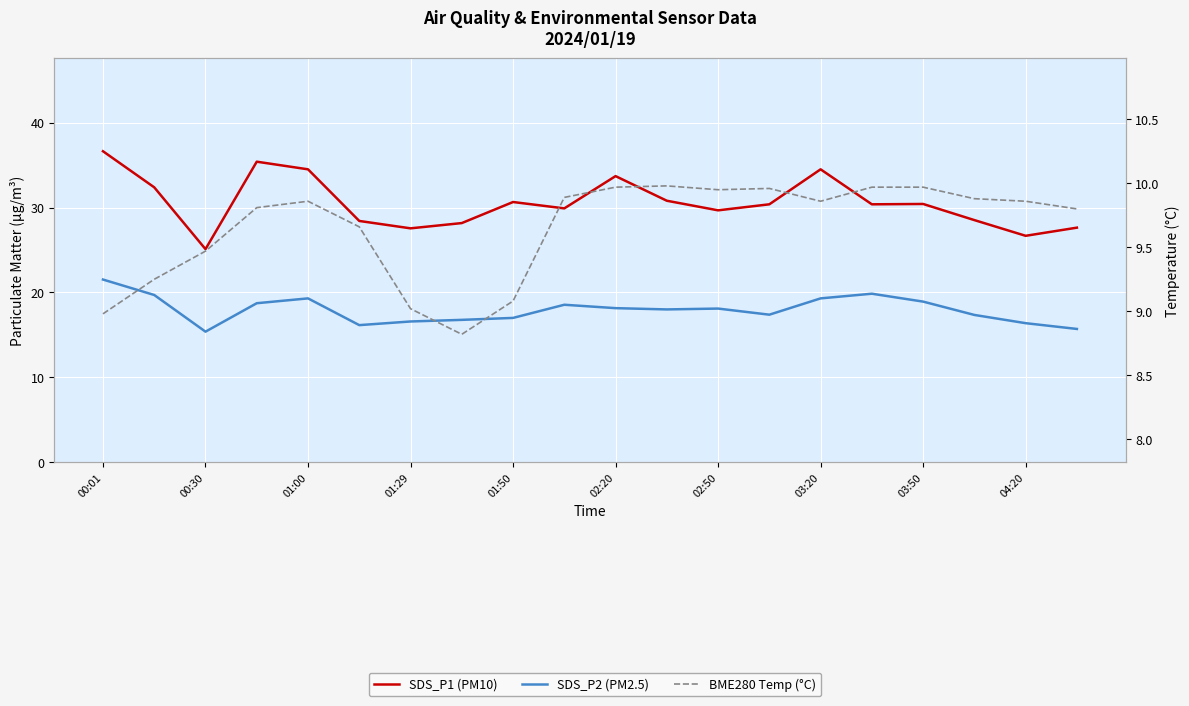

True or false: SDS_P1 (PM10) and SDS_P2 (PM2.5) intersect in this chart.

False